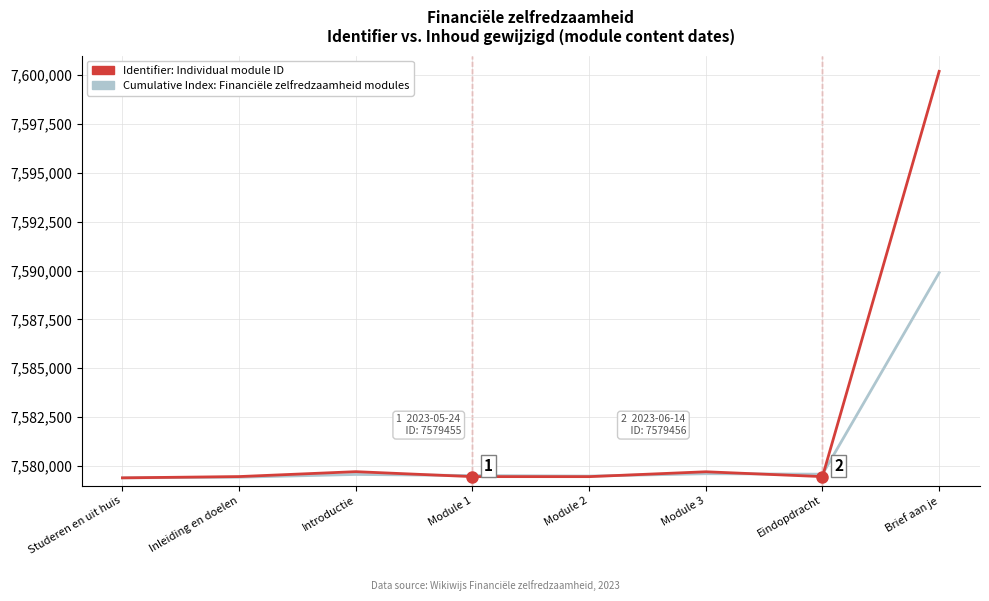

Rank the series by their maximum value, from lowest to highest.

Cumulative Index: Financiële zelfredzaamheid modules, Identifier: Individual module ID